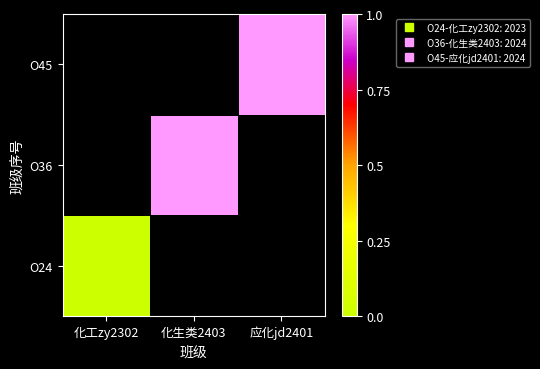

At 化工zy2302, list the series in order from smallest to largest.

O24, O36, O45